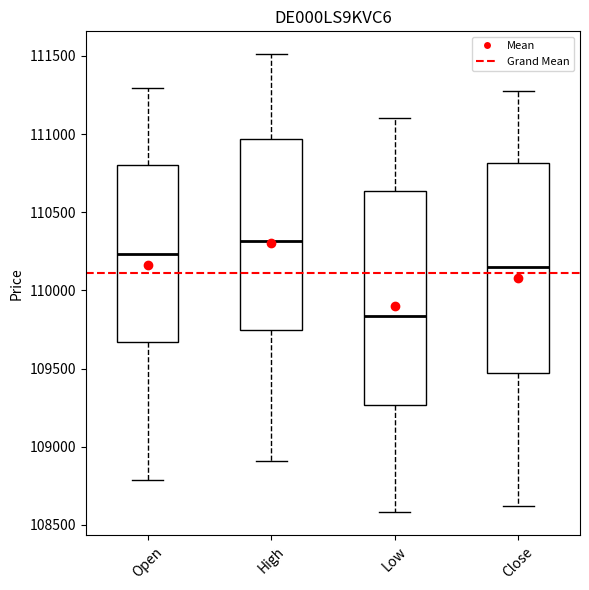

Reading left to right, read every box against the y-axis: the position of its median line, the range the box covers, and the ends of its whiskers. The values are not printed on the chart, so give them approximately, as read against the axis.

Open: median 110250, box 109650 to 110800, whiskers 108800 to 111300
High: median 110300, box 109750 to 110950, whiskers 108900 to 111500
Low: median 109850, box 109250 to 110650, whiskers 108600 to 111100
Close: median 110150, box 109450 to 110800, whiskers 108600 to 111300